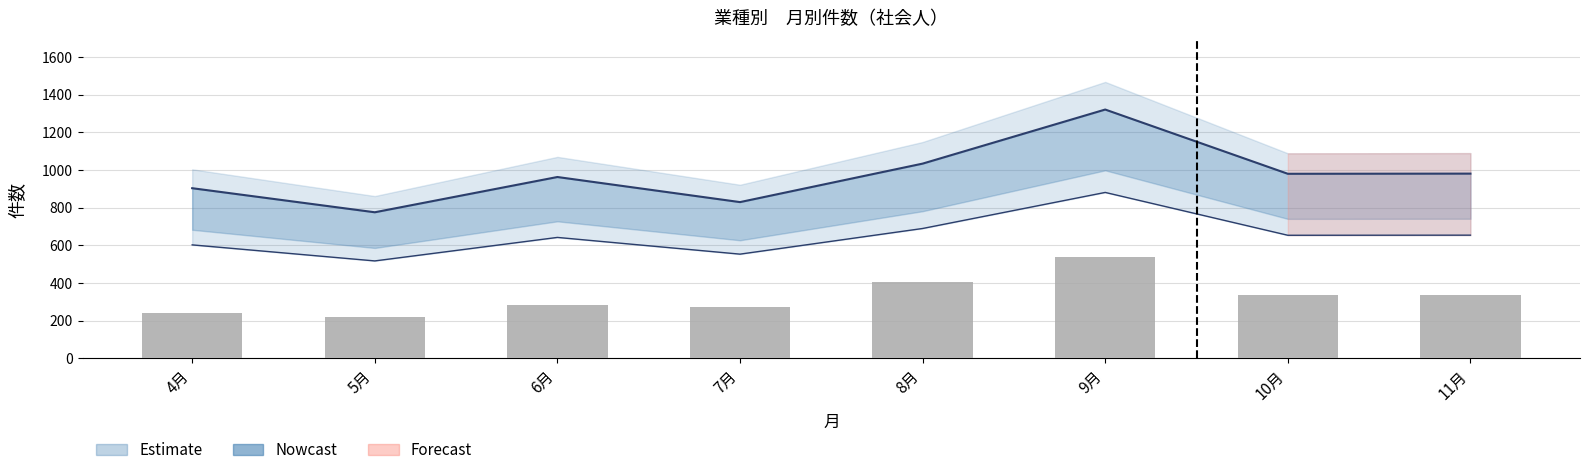

What is the change in value from 5月 to 7月?

+55